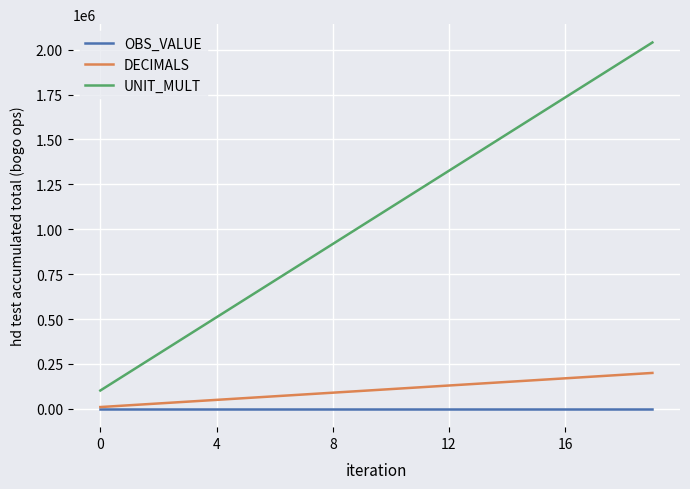

List the series in order of their peak value, lowest first.

OBS_VALUE, DECIMALS, UNIT_MULT